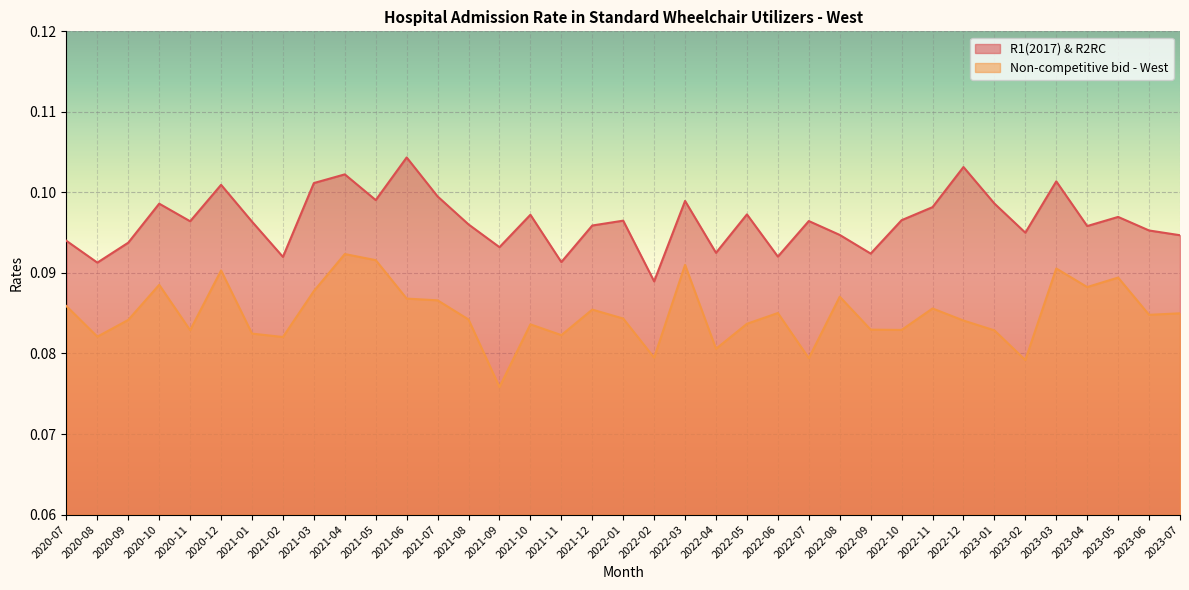

Is it true that Non-competitive bid - West equals 0.1 at 2022-02?

False